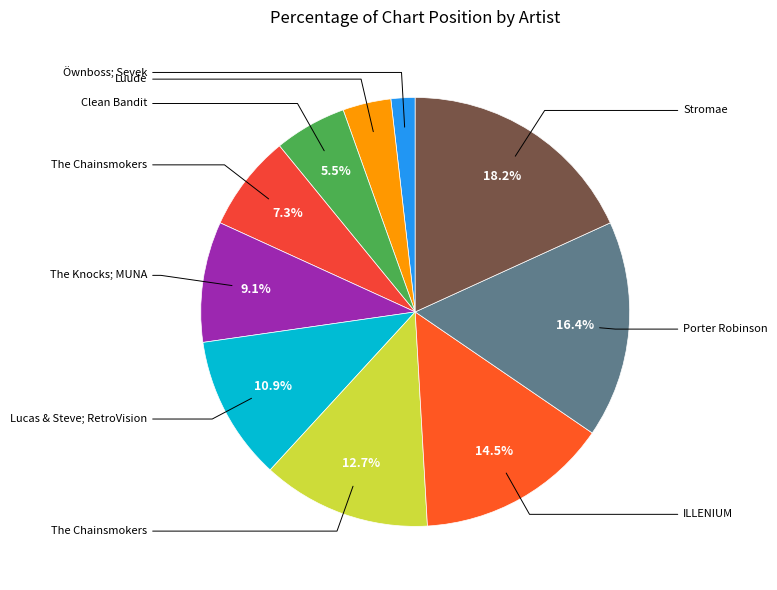

How many slices are in this pie chart?

10